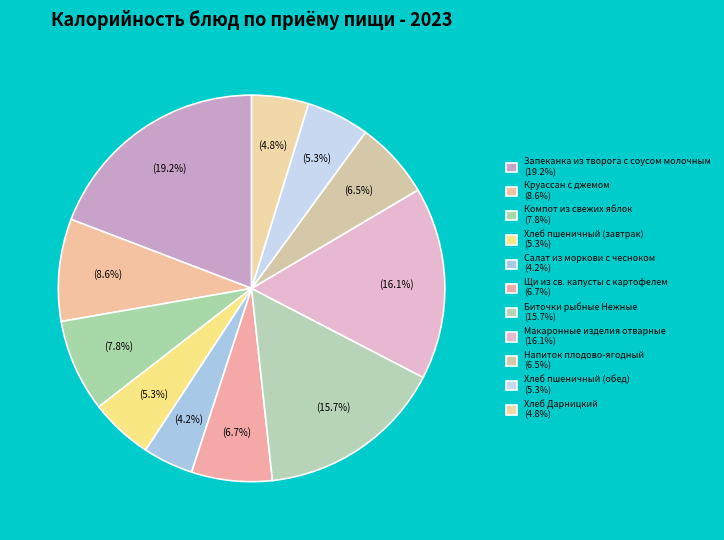

Is Биточки рыбные Нежные the majority of the pie?

No